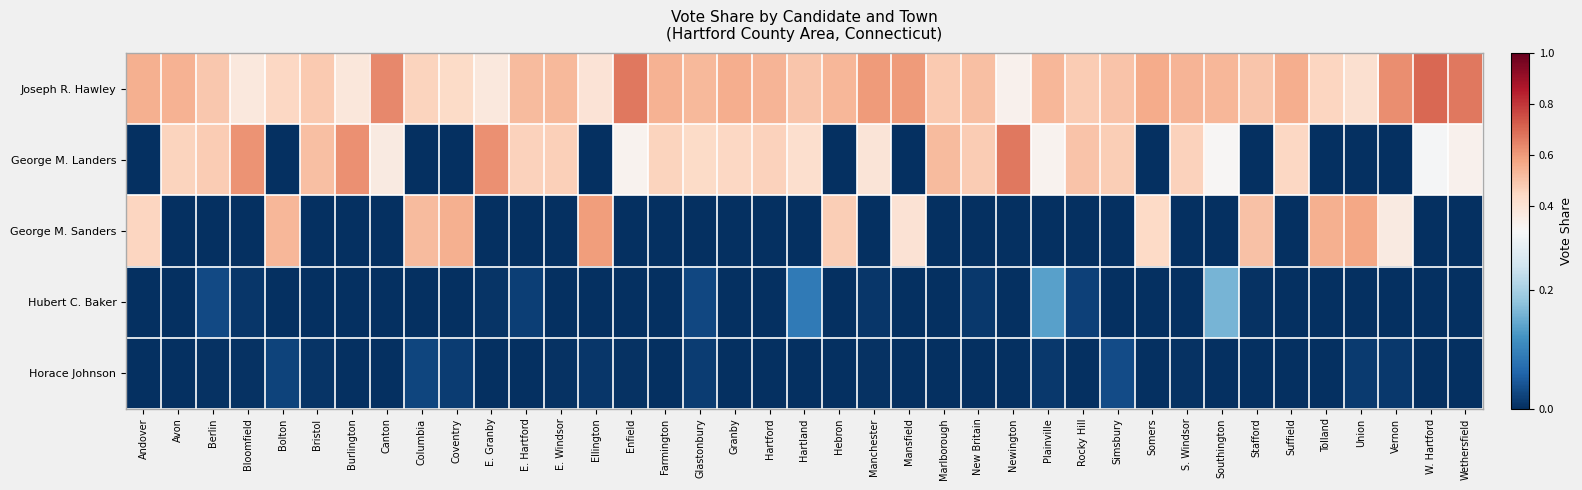

At which category is the sum across all series the highest?

Andover